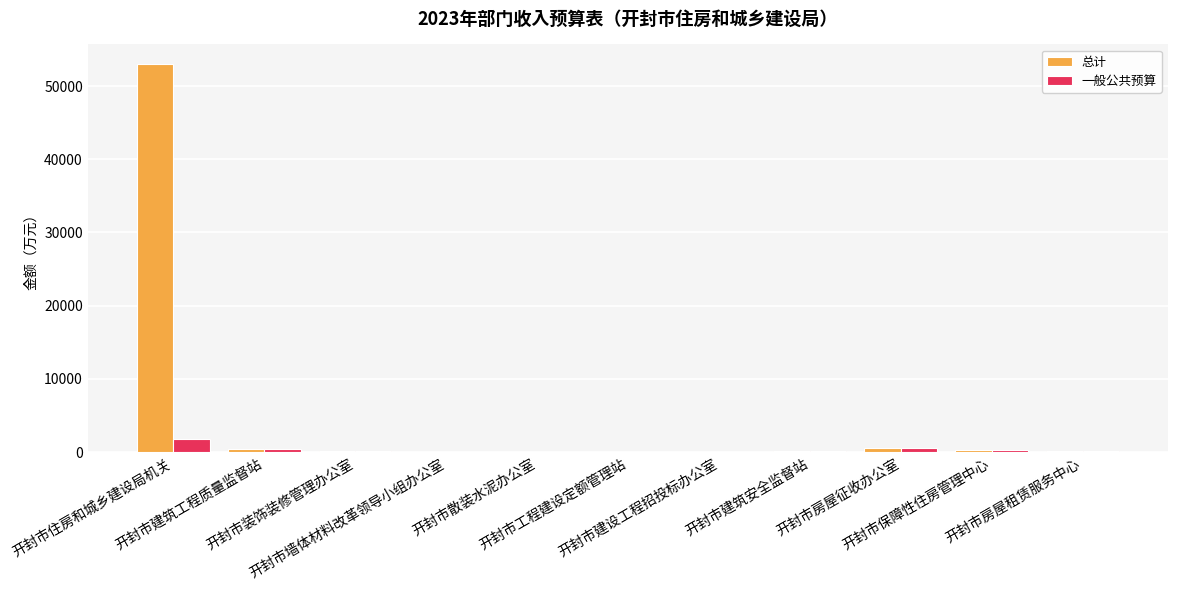

What is the greatest value displayed?

53035.9